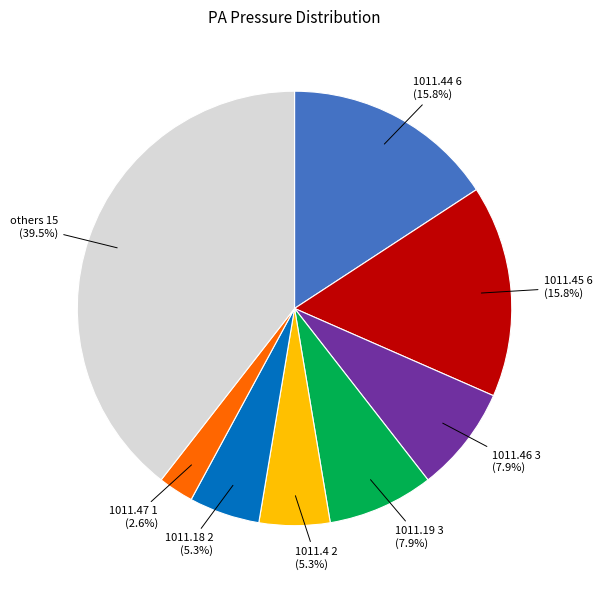

Does any single category account for the majority?

No